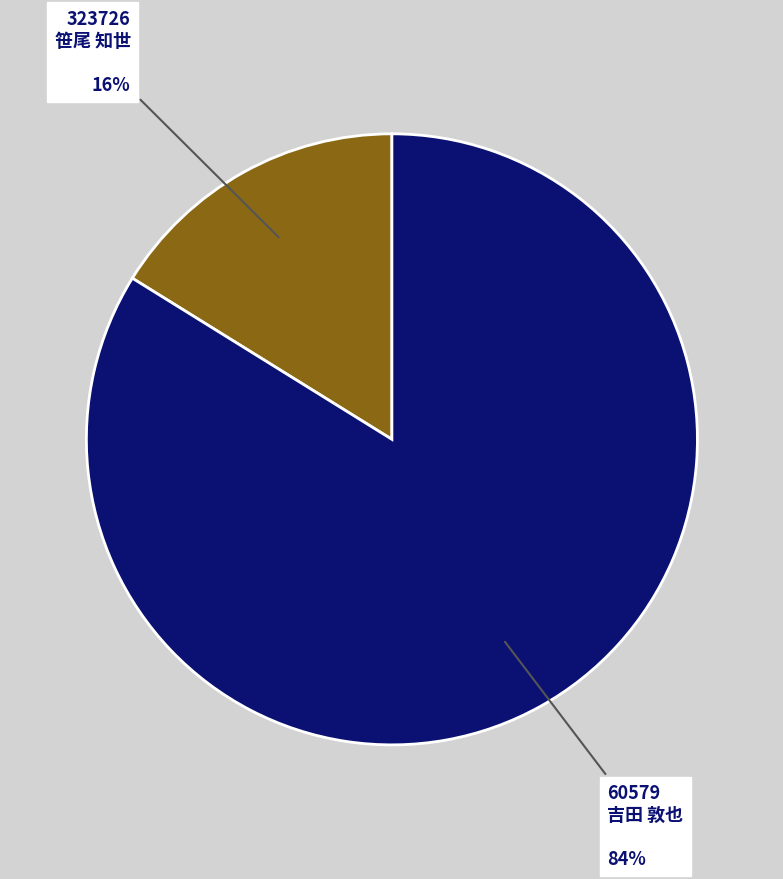

How many segments does this pie chart have?

2